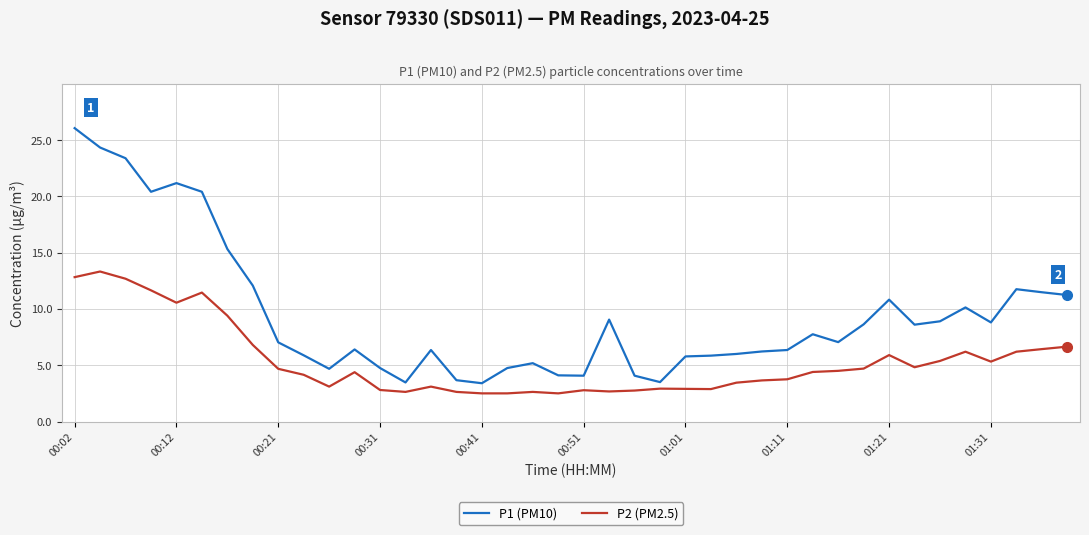

Which series has the largest range (max minus min)?

P1 (PM10)